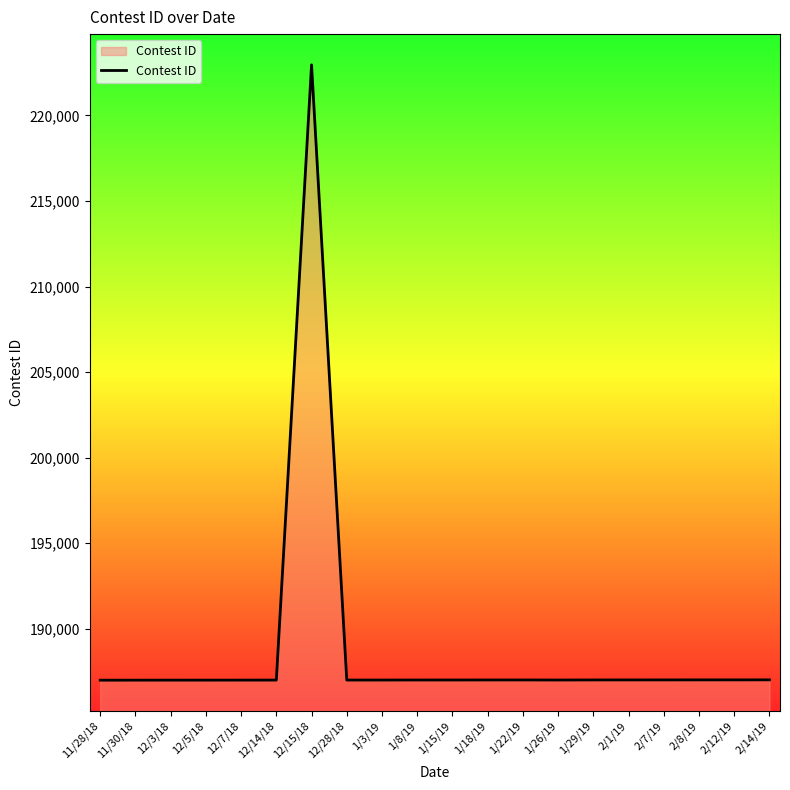

Read the value at 12/7/18, to the nearest 10.

187000